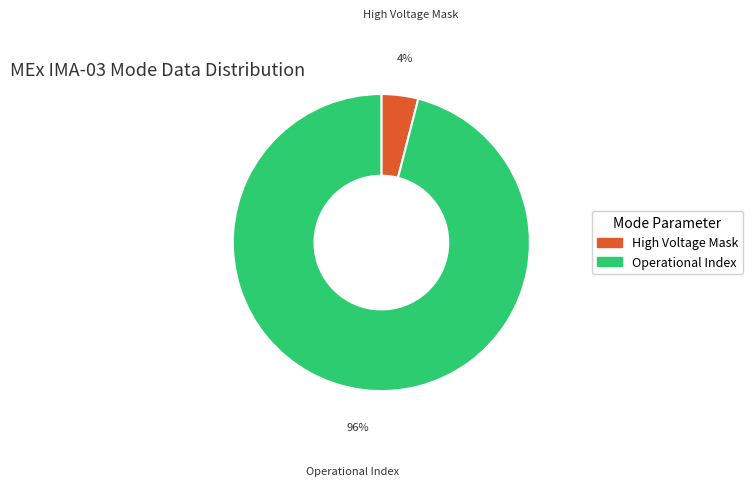

Does any single category account for the majority?

Yes